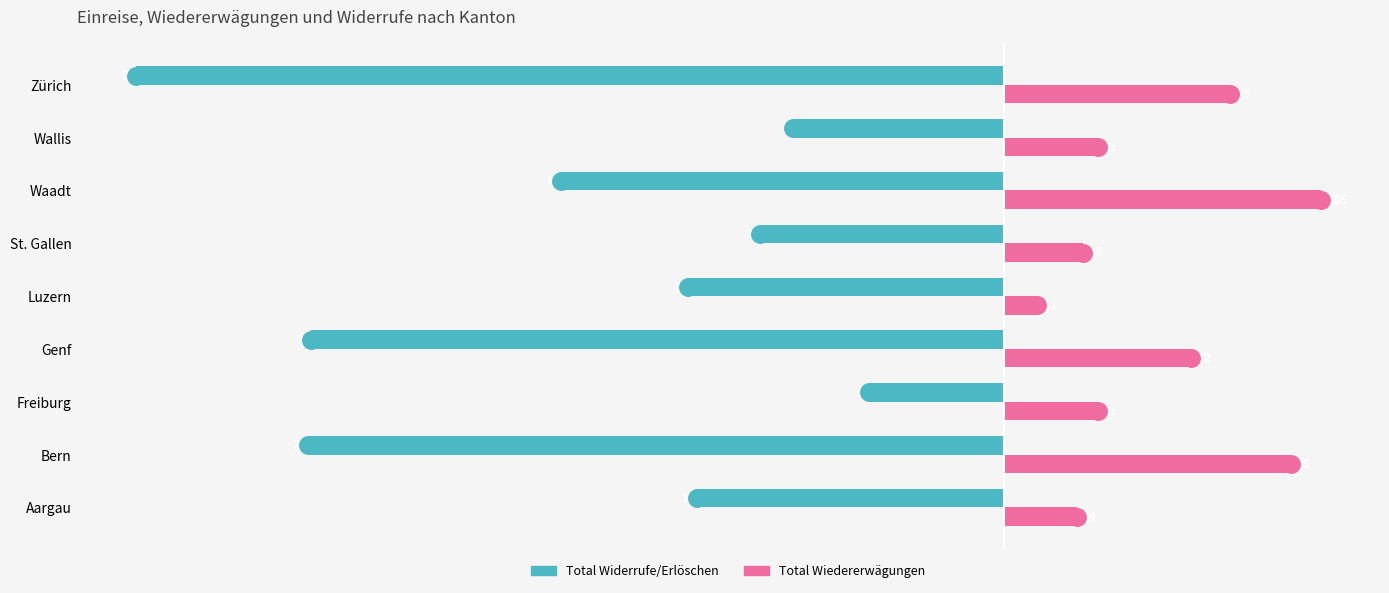

What are all the series names shown in the legend?

Total Widerrufe/Erlöschen, Total Wiedererwägungen